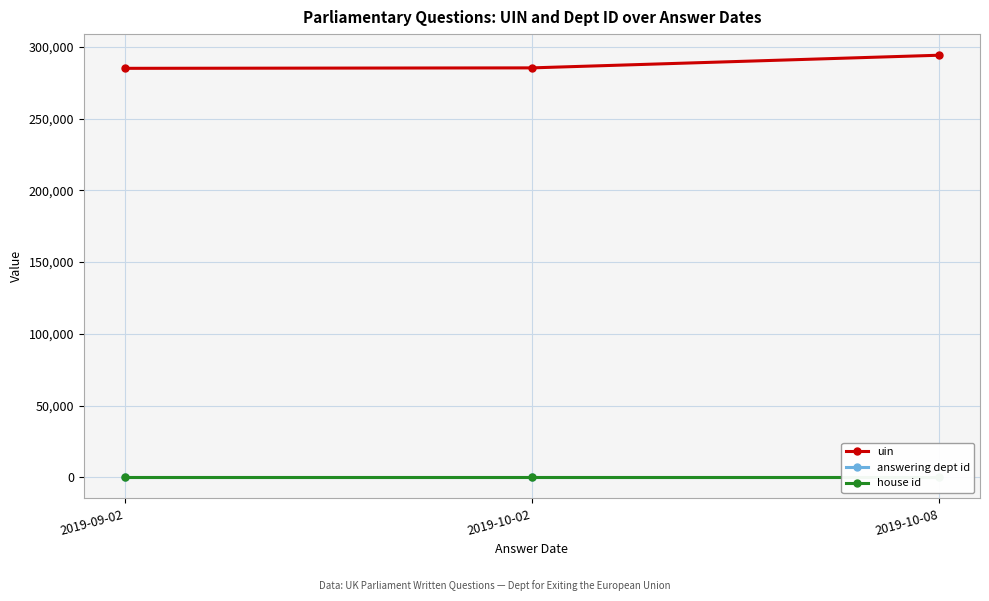

What is the minimum value shown in the chart?

1